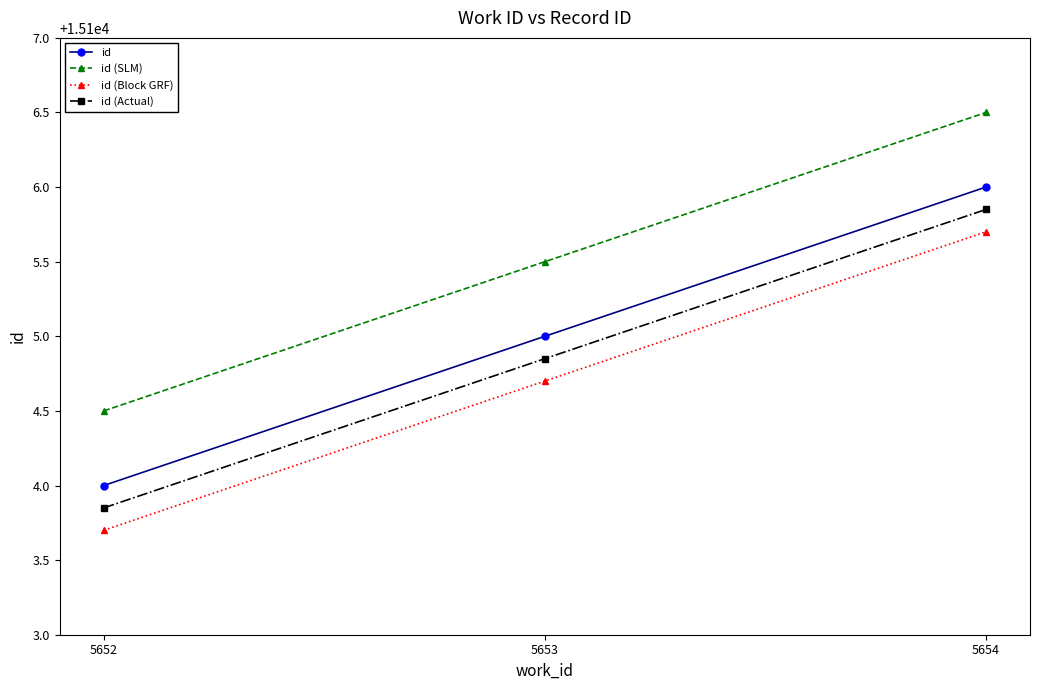

Rank the categories by id (Actual) value from highest to lowest.

5654, 5653, 5652